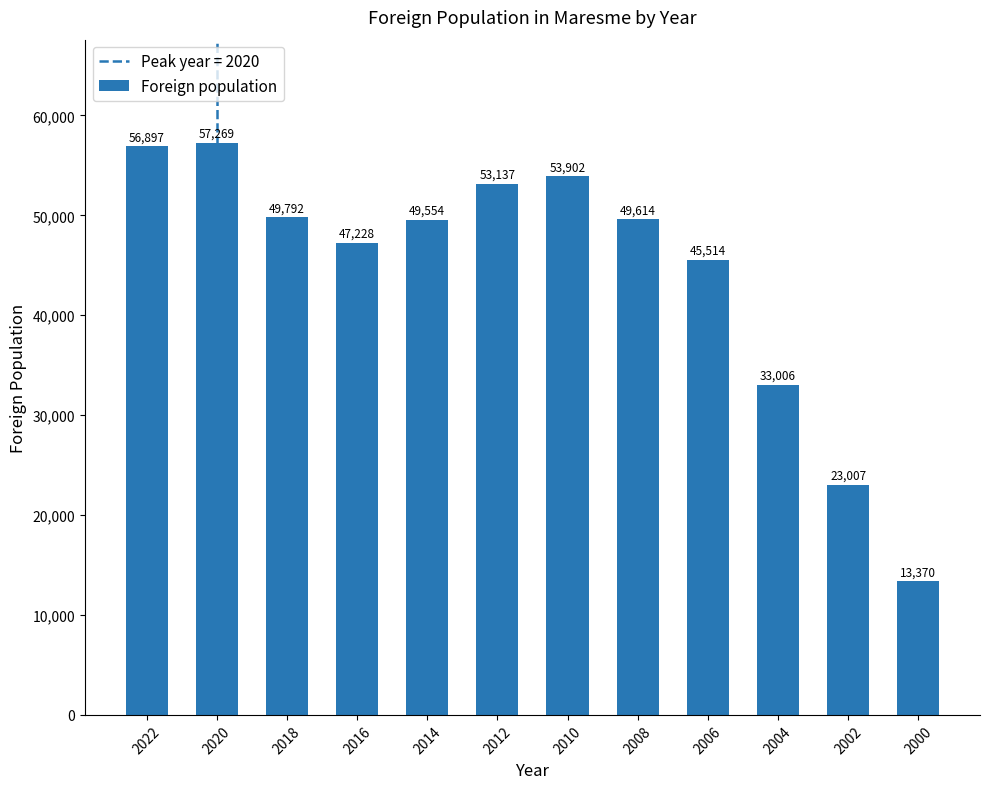

How many data points are less than 49614?

6